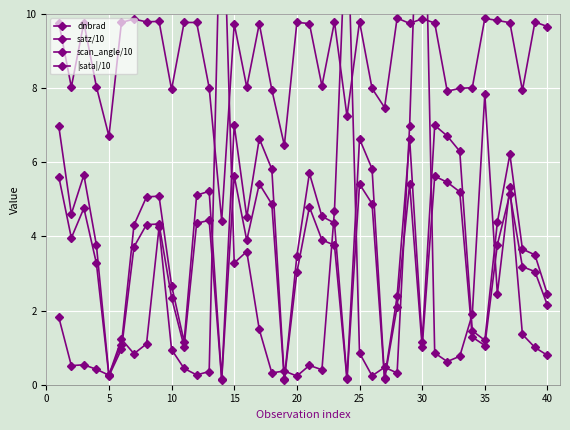

Which category has the highest value in the scan_angle/10 series?

15